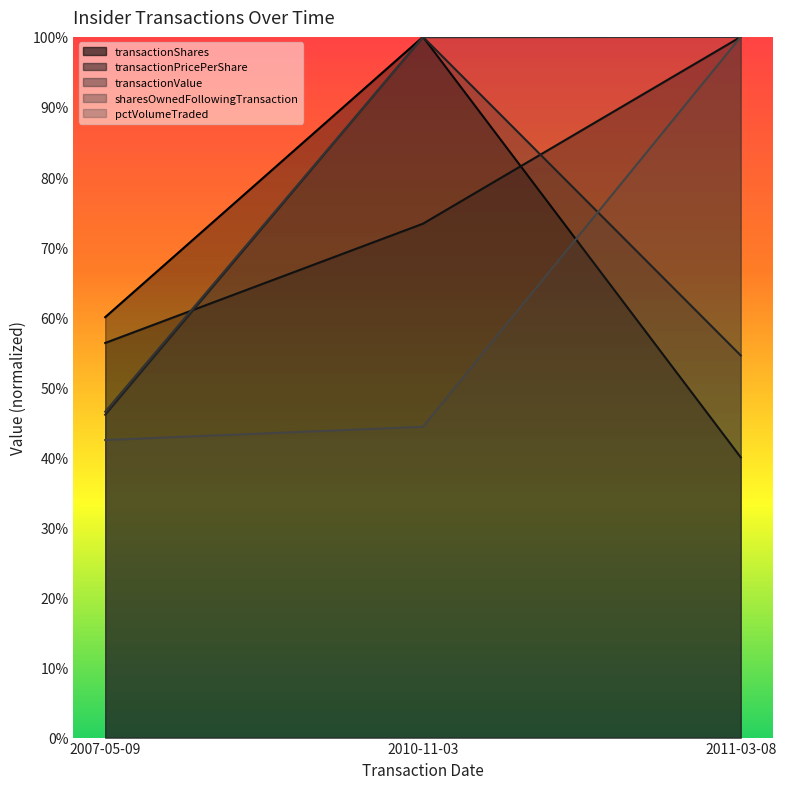

Rank the categories by transactionShares value from highest to lowest.

2010-11-03, 2007-05-09, 2011-03-08